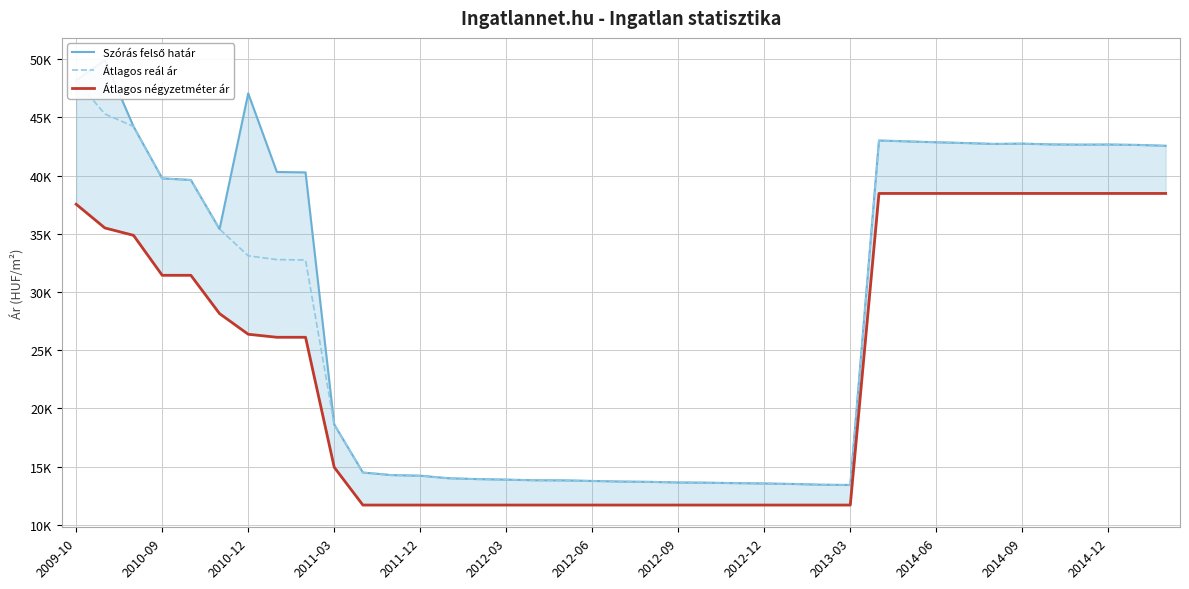

True or false: Átlagos négyzetméter ár has more than 1 interior local peaks.

False